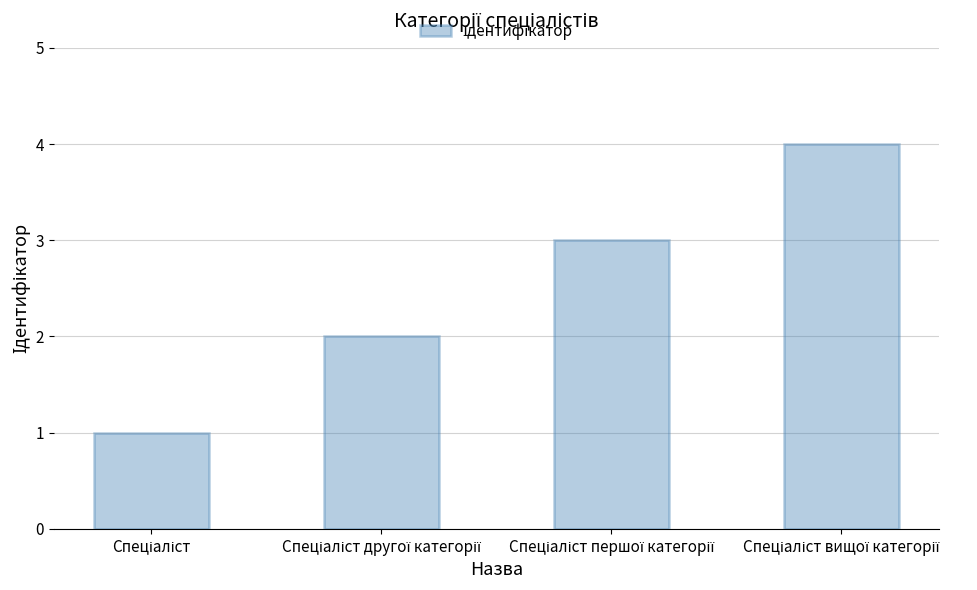

What is the greatest value displayed?

4